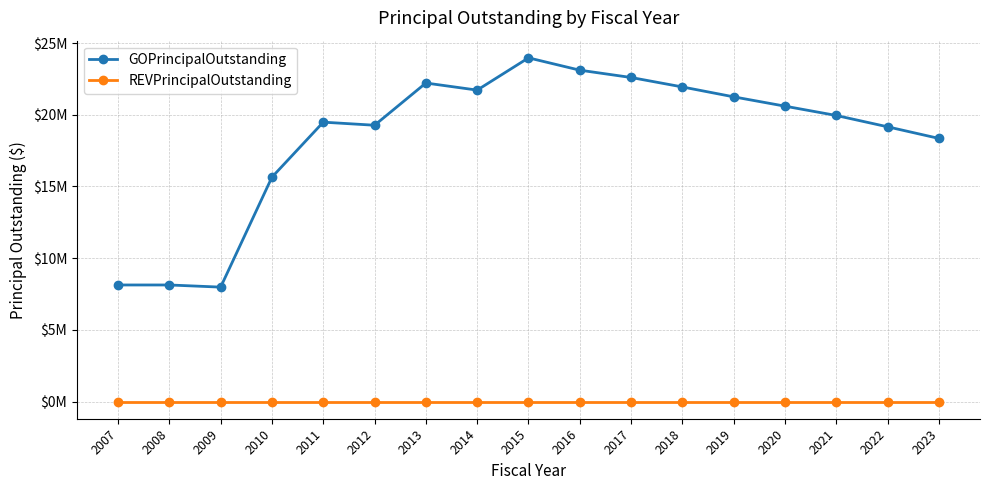

Reading left to right, transcribe all the data shown in this chart.

GOPrincipalOutstanding: 2007=8130000	2008=8130000	2009=7980000	2010=15650000	2011=19485000	2012=19270000	2013=22215000	2014=21720000	2015=23970000	2016=23110000	2017=22600000	2018=21940000	2019=21250000	2020=20600000	2021=19950000	2022=19160000	2023=18350000
REVPrincipalOutstanding: 2007=0	2008=0	2009=0	2010=0	2011=0	2012=0	2013=0	2014=0	2015=0	2016=0	2017=0	2018=0	2019=0	2020=0	2021=0	2022=0	2023=0